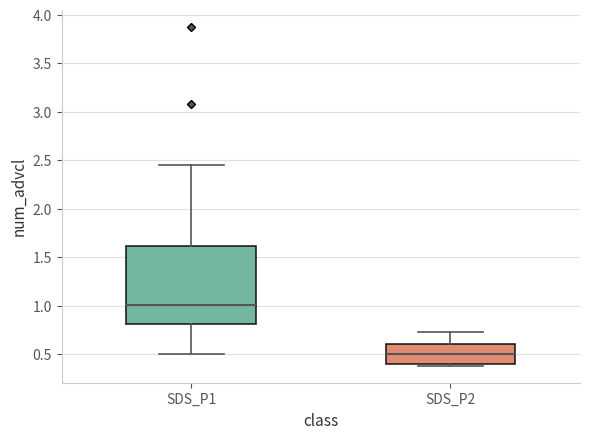

Where is the lower edge of the box for SDS_P2 on the y-axis? The values are not printed on the chart, so give them approximately, as read against the axis.

0.40